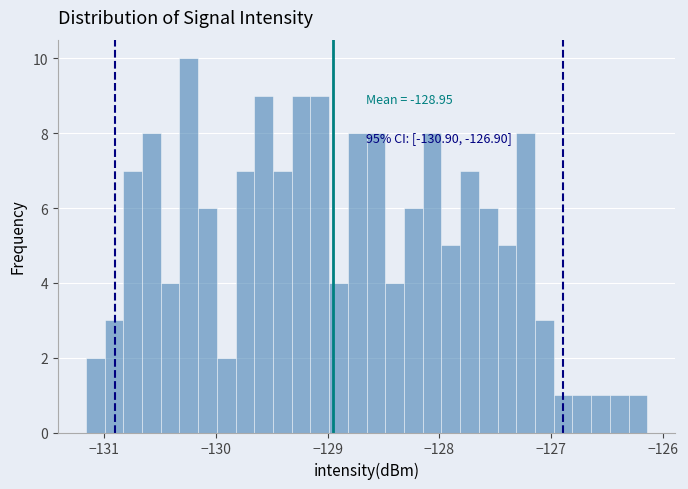

Read against the x-axis, roughly where is the centre of the tallest bar?

-130.2